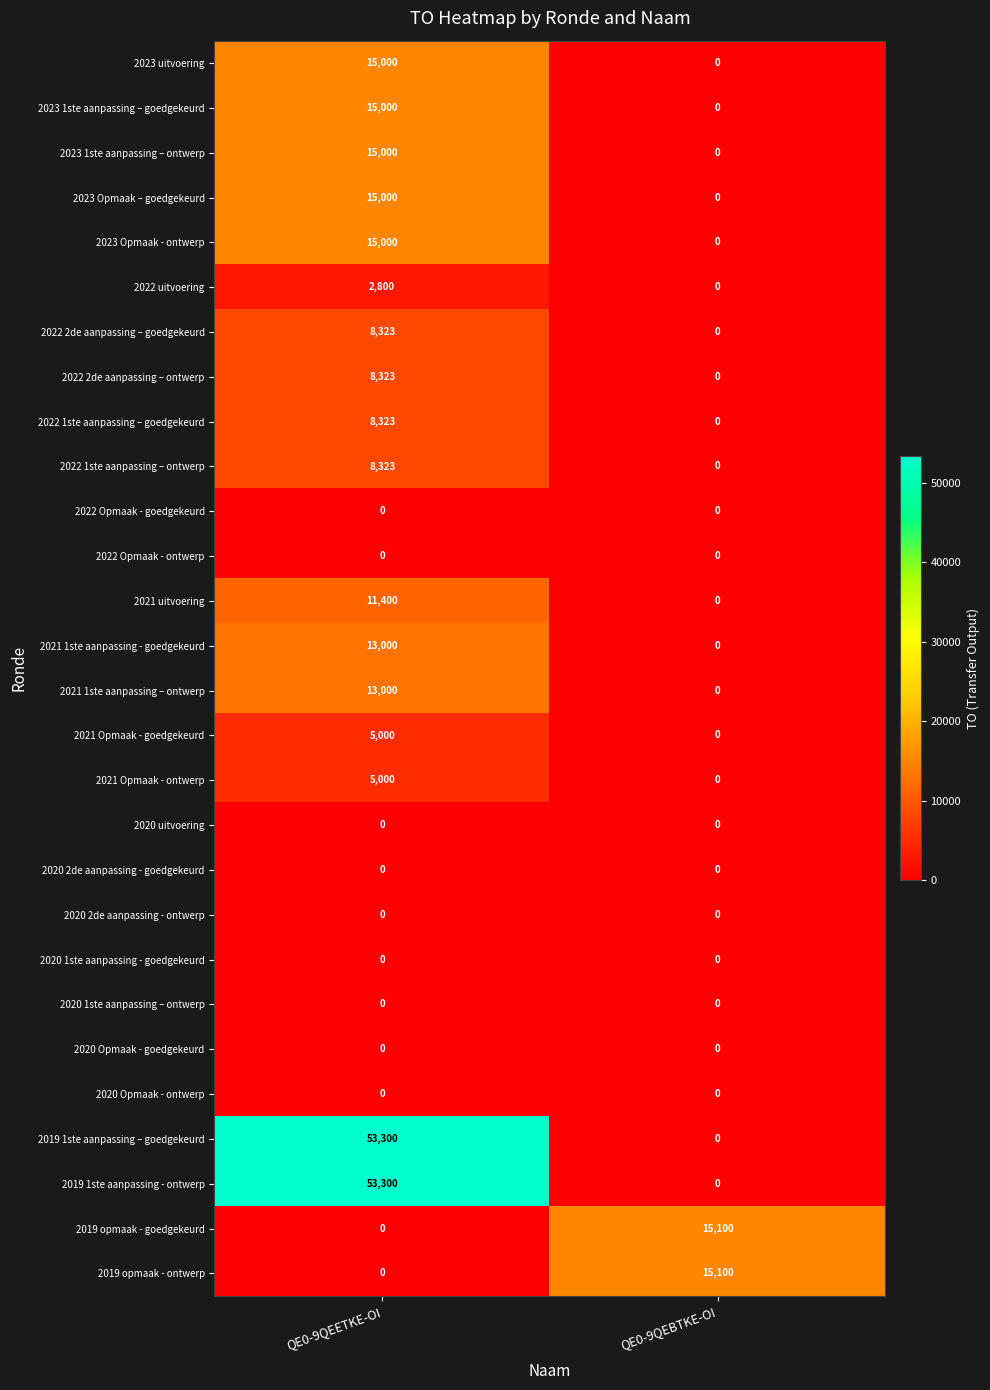

Where is 2022 1ste aanpassing – ontwerp nearest to the value 4161?

QE0-9QEBTKE-OI